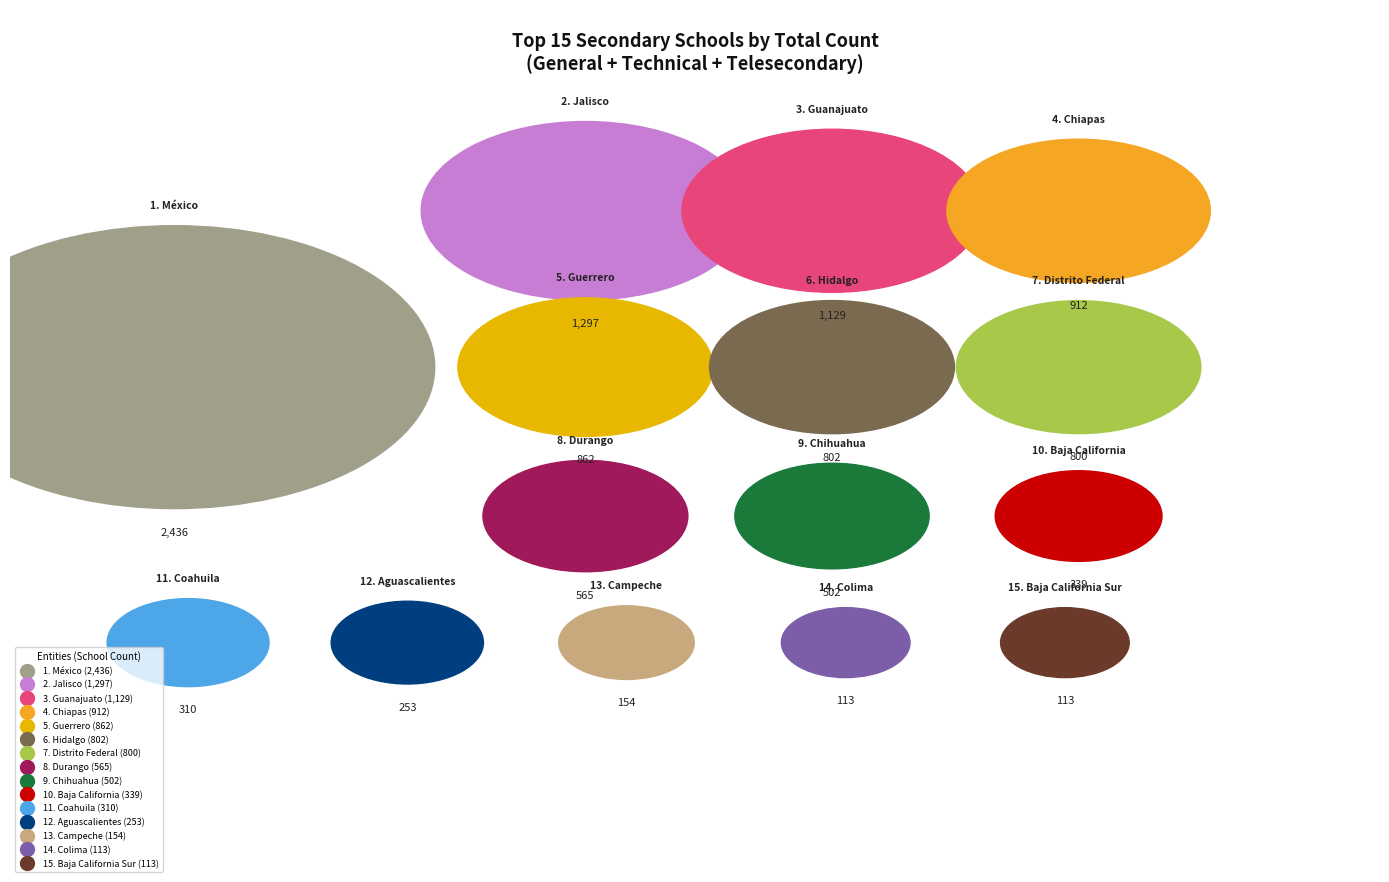

What is the largest slice in the pie chart?

México